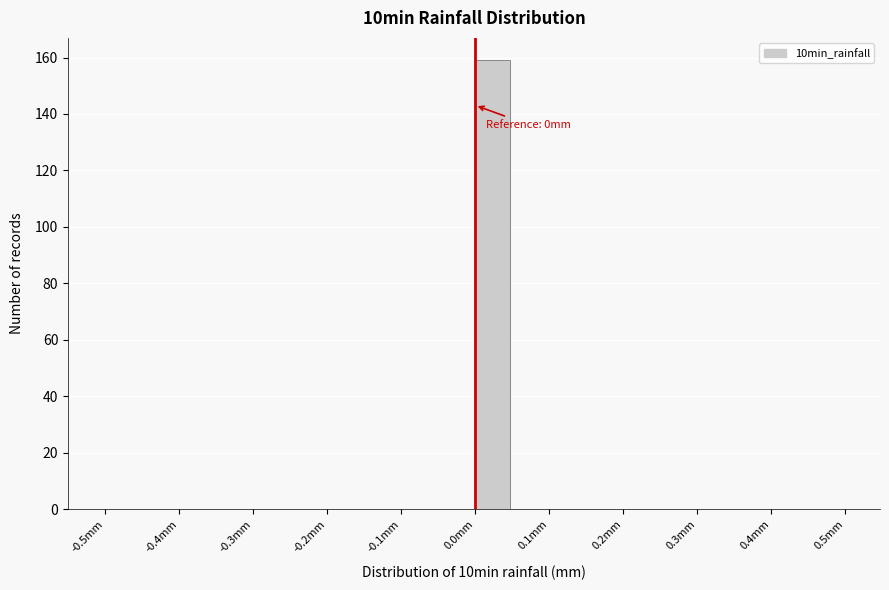

Which range on the x-axis has the tallest bar?

0.00 to 0.05